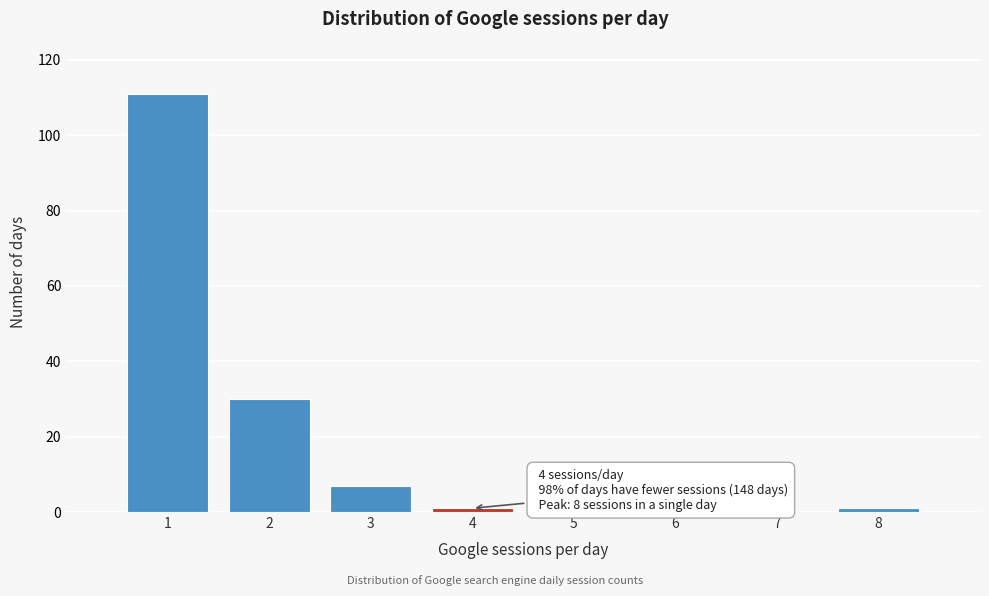

Over which range of the x-axis is the bar tallest?

0.5 to 1.5